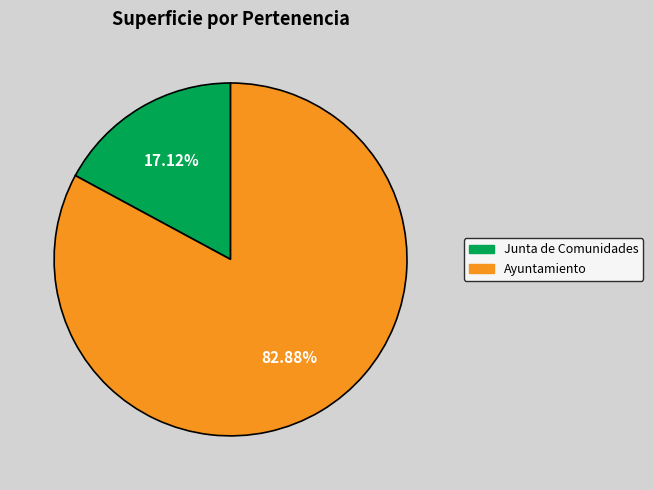

Does any single category account for the majority?

Yes